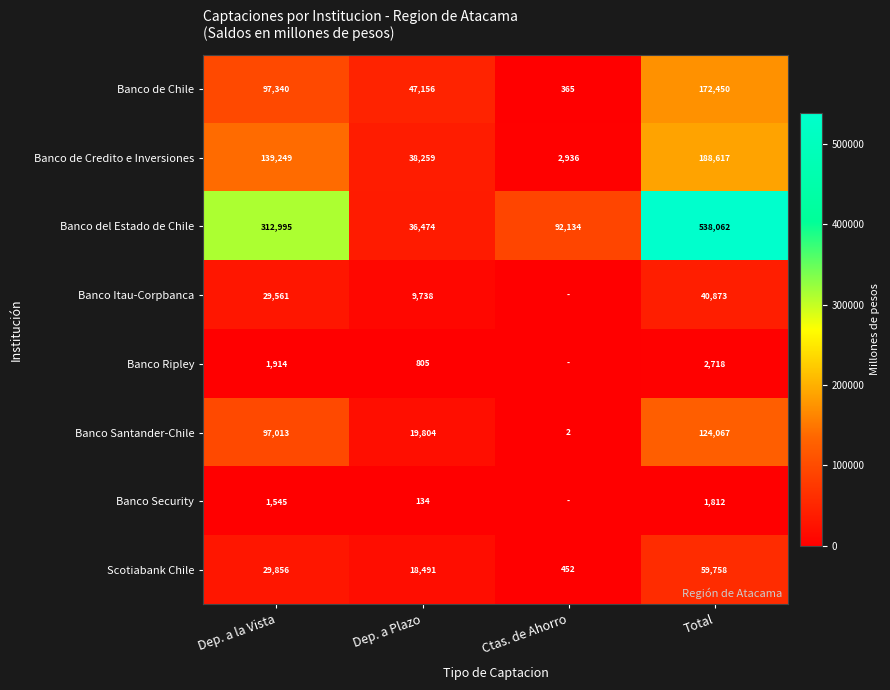

Between Total and Dep. a Plazo, which is larger?

Total